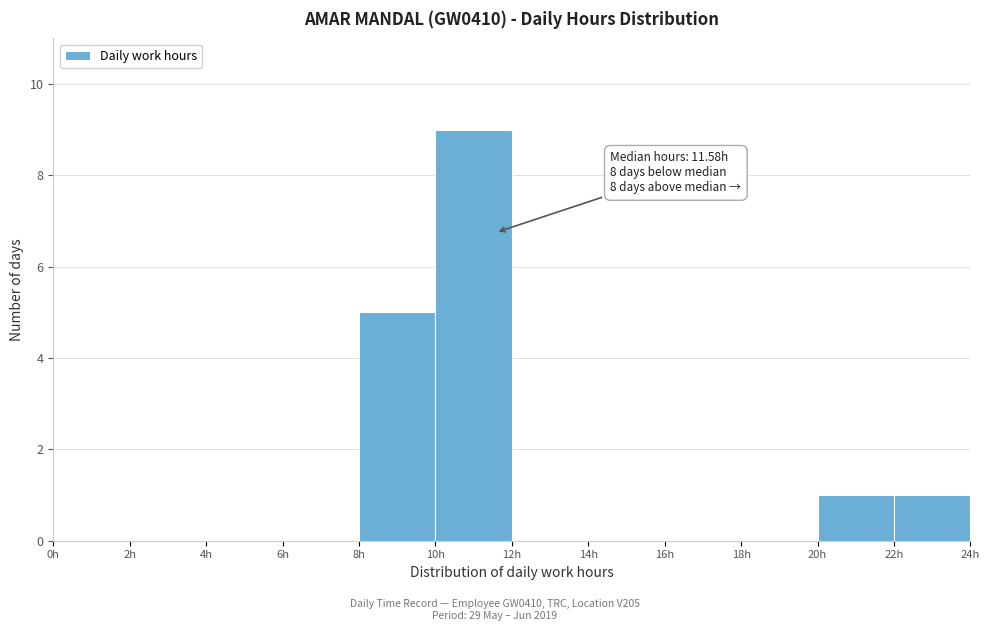

Over which range of the x-axis is the bar tallest?

10 to 12